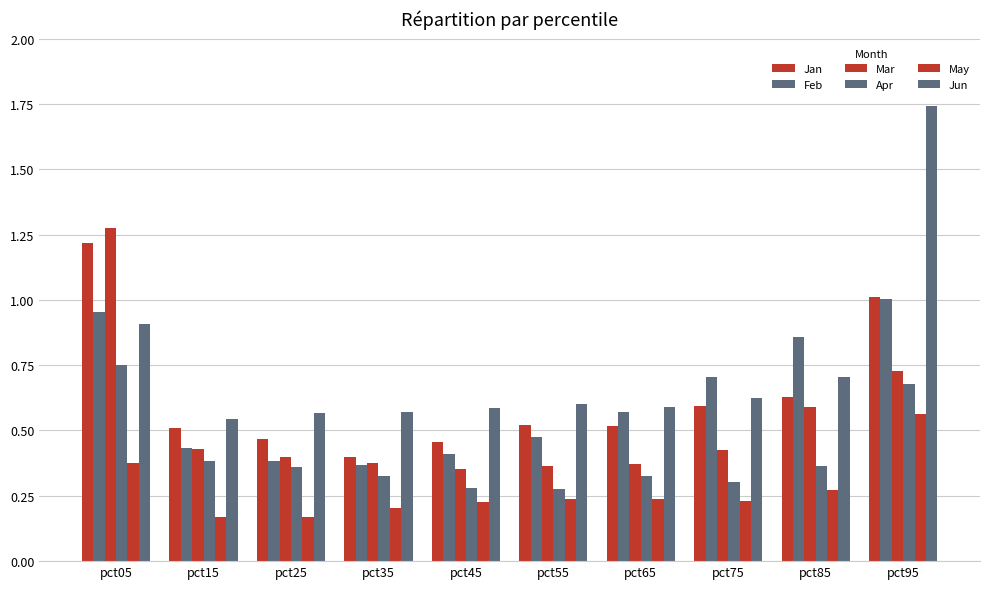

List the labels in order of Feb value, largest first.

pct95, pct05, pct85, pct75, pct65, pct55, pct15, pct45, pct25, pct35